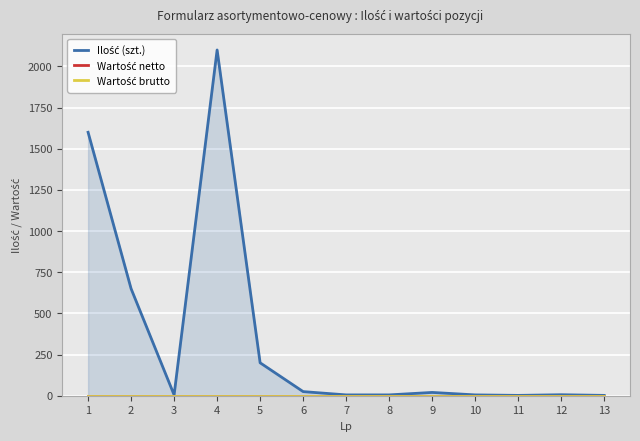

What is the highest value of the Ilość (szt.) series?

2100